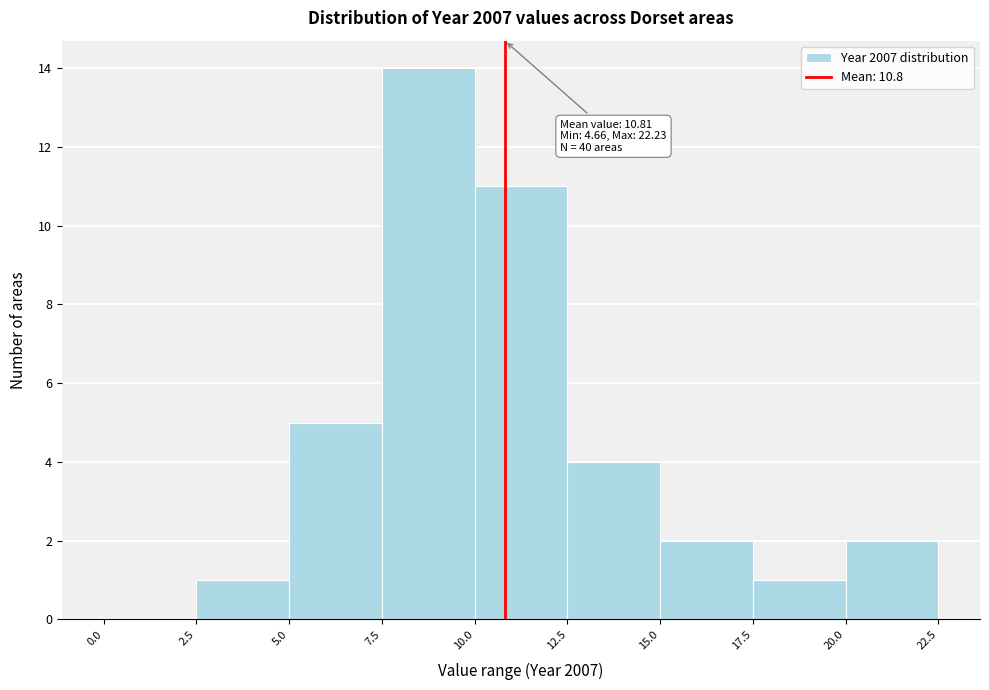

Over which range of the x-axis is the bar tallest?

7.5 to 10.0